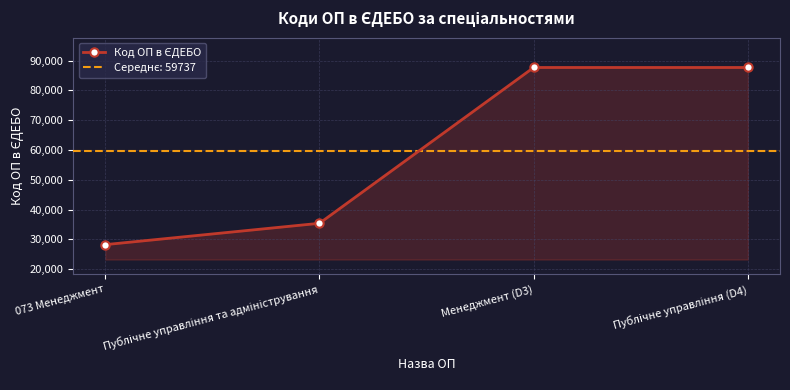

What value does the data have at Публічне управління та адміністрування?

35393